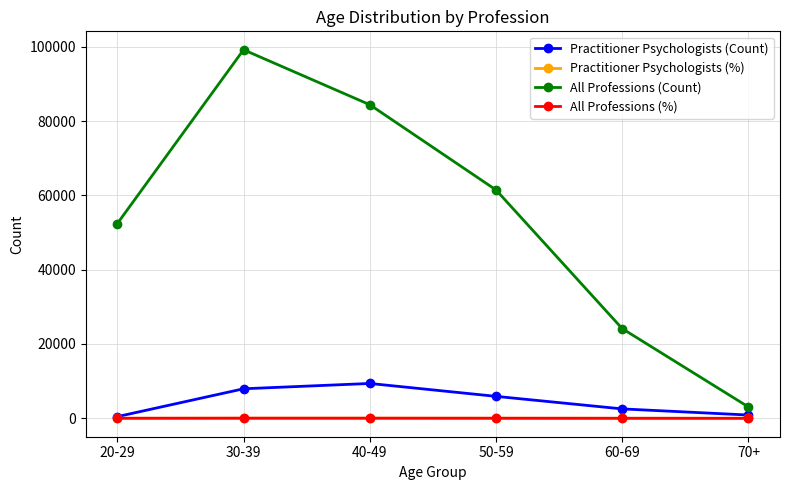

What is the maximum value shown in the chart?

99185